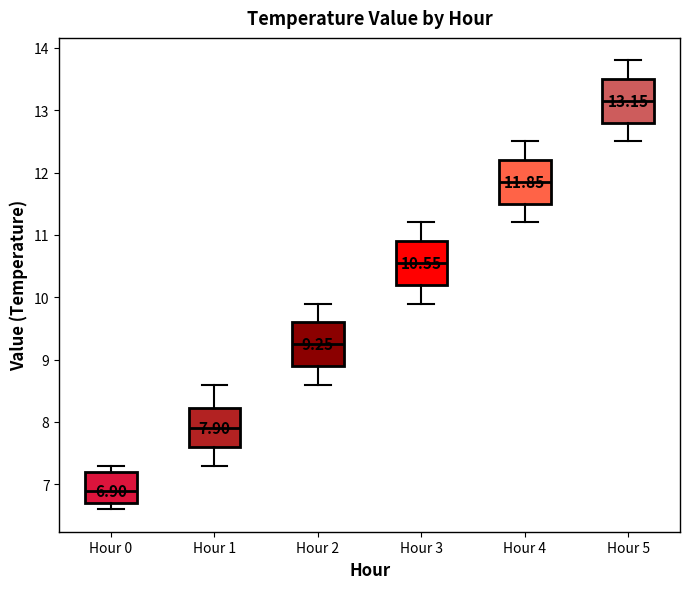

Which box's median line is the lowest?

Hour 0